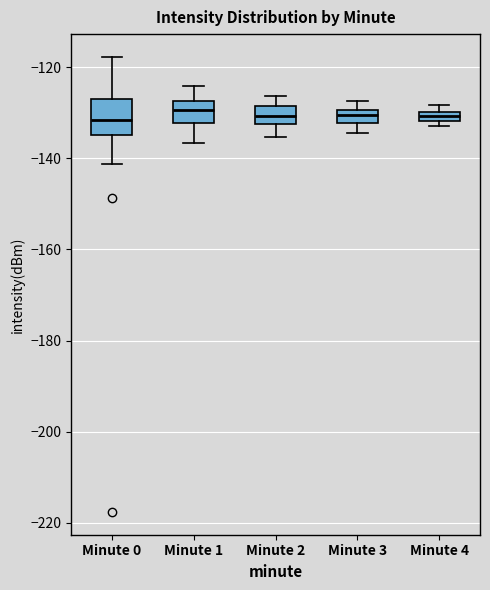

Where does the median line of the box for Minute 0 sit on the y-axis? The values are not printed on the chart, so give them approximately, as read against the axis.

-132